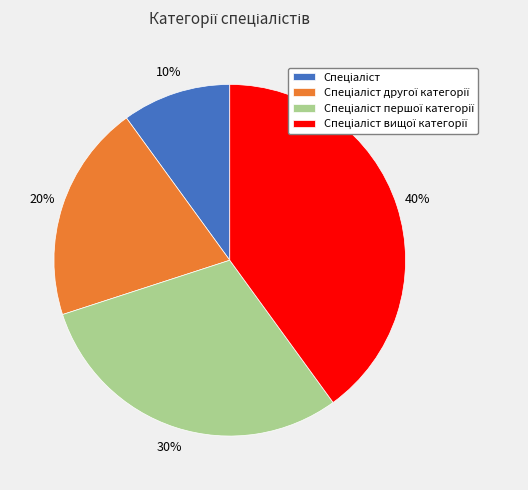

To the nearest percent, what is the difference between the largest and smallest slice percentages?

30%